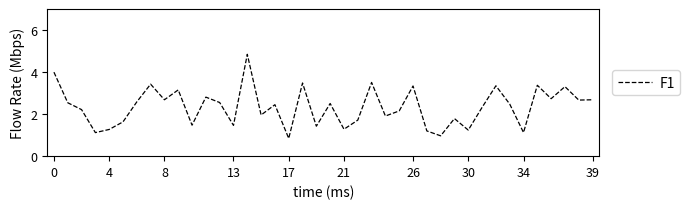

What is the difference between the maximum and minimum values?

4.0